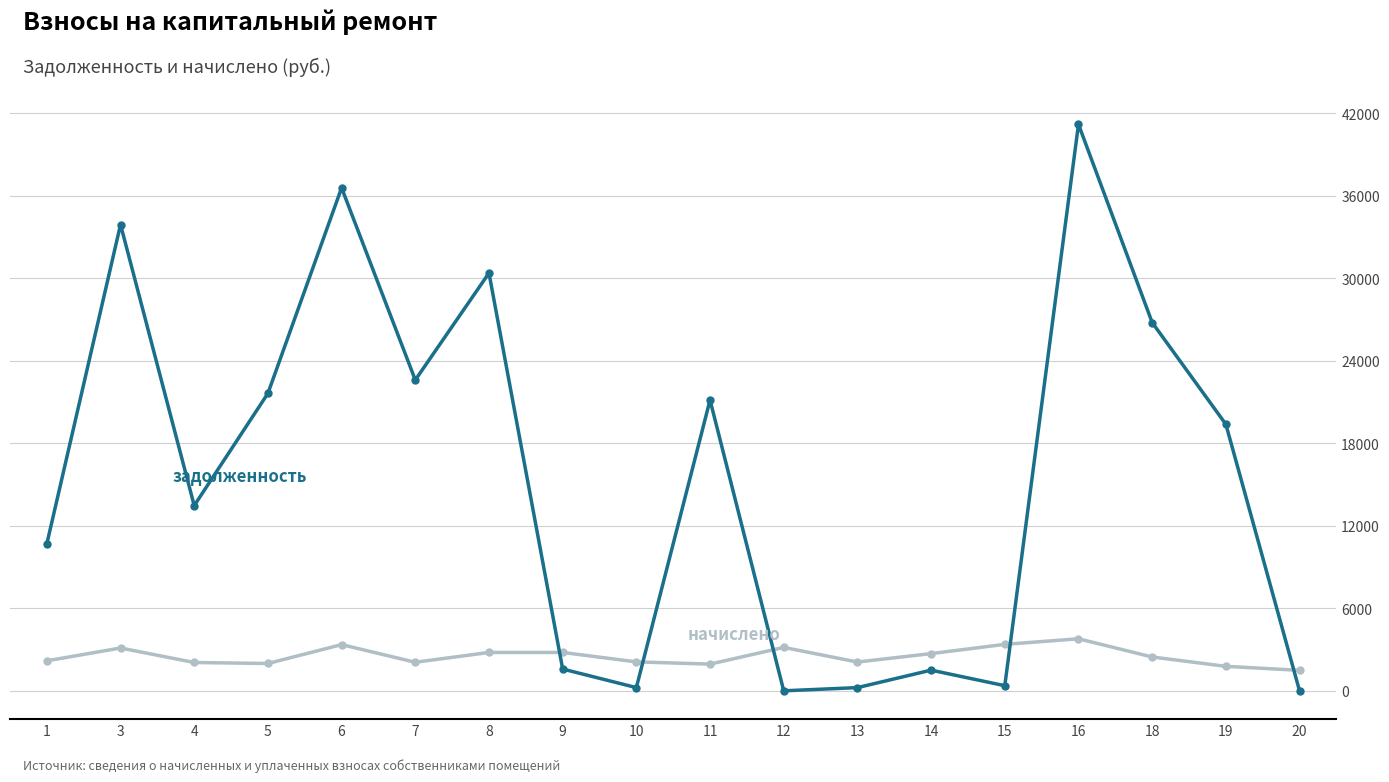

At which category is the sum across all series the highest?

16